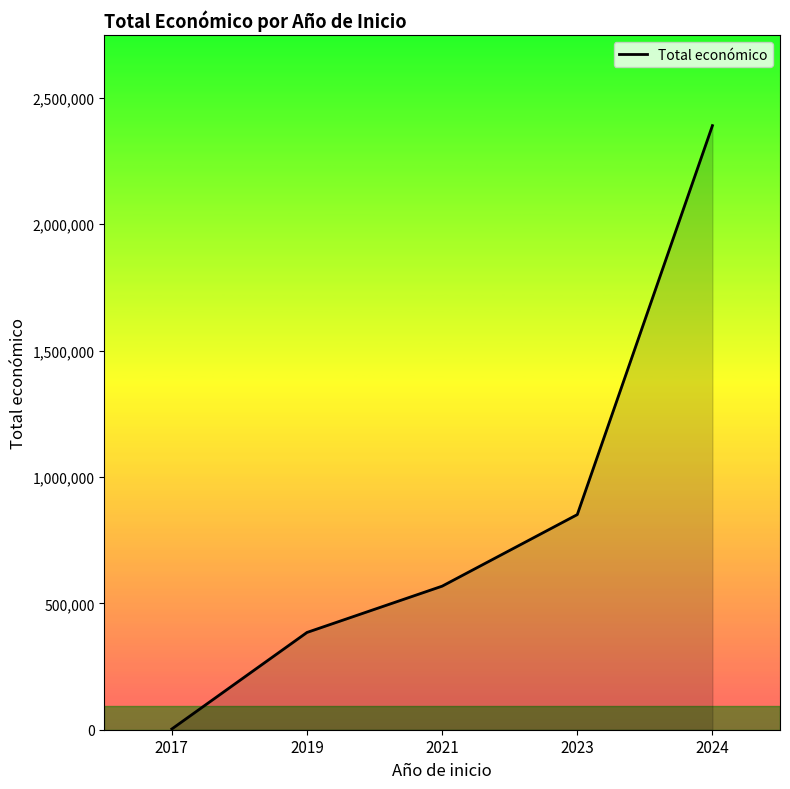

Between 2019 and 2021, which is larger?

2021